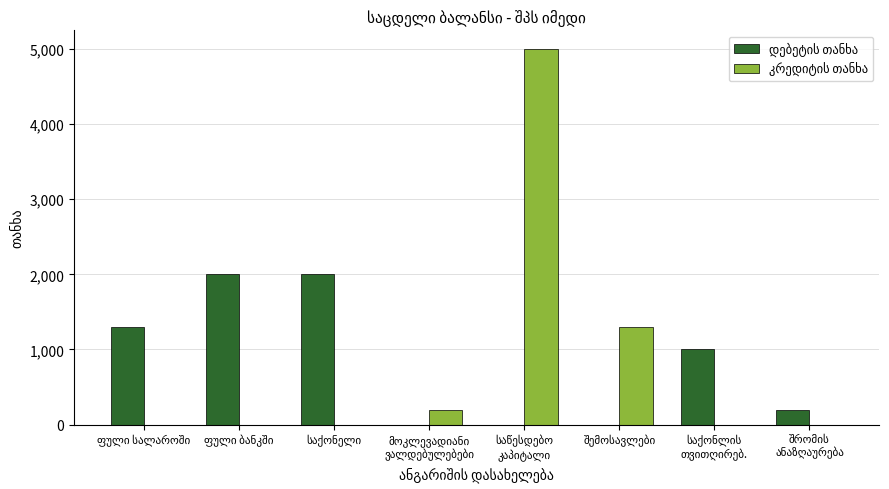

How many categories are shown in the chart?

8